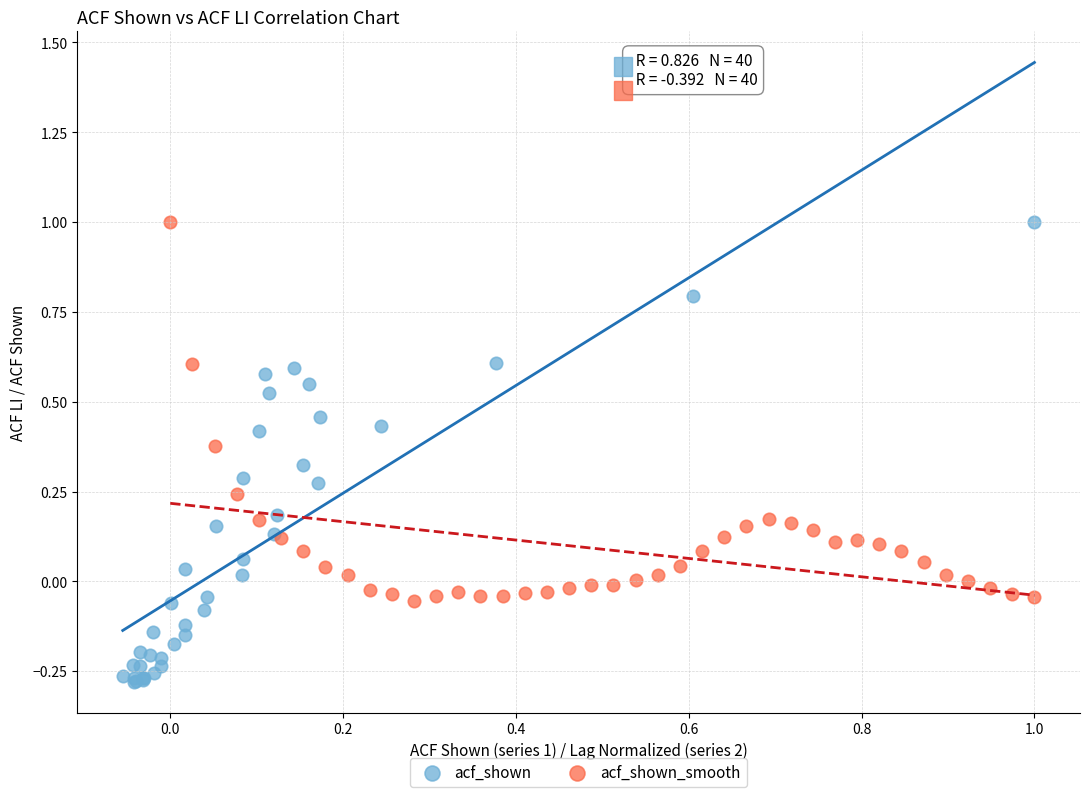

Which series has the largest Y range (max minus min)?

acf_shown